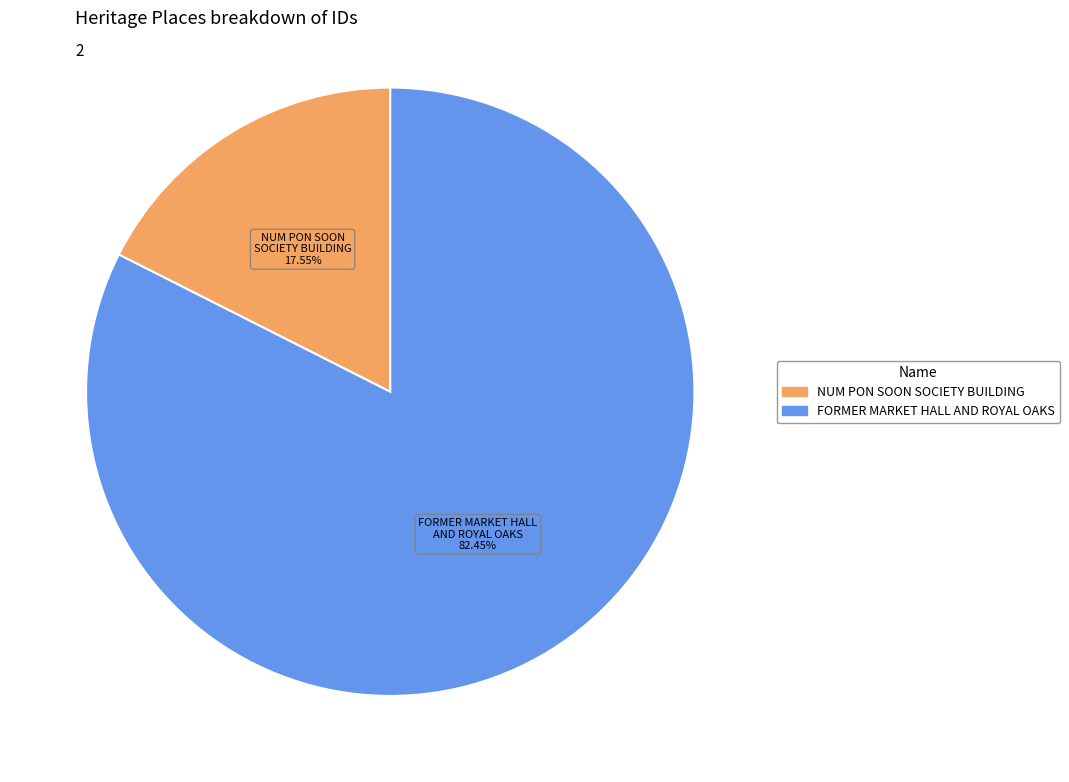

How many slices are in this pie chart?

2